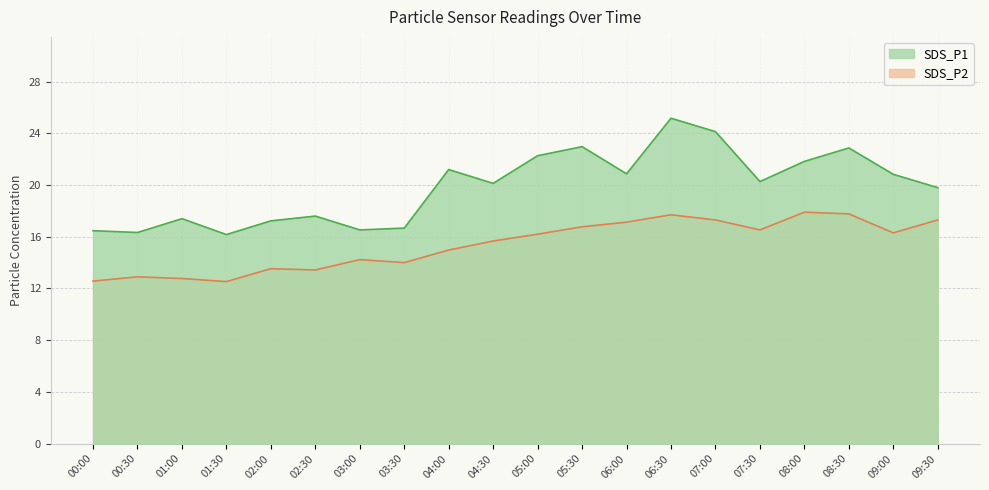

Rank the series by their maximum value, from lowest to highest.

SDS_P2, SDS_P1